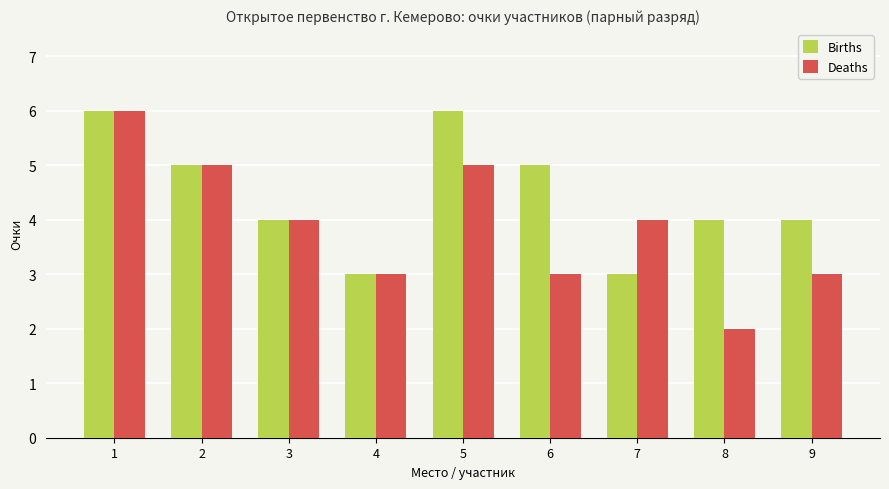

At which category is the sum across all series the highest?

1